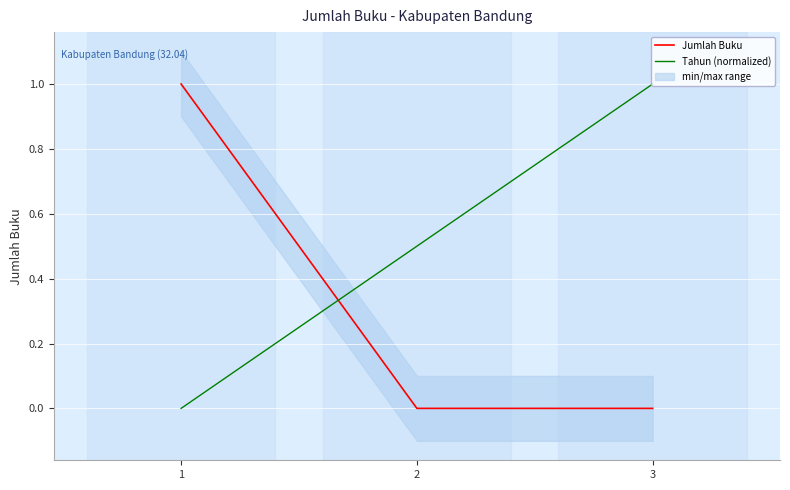

At 2, list the series in order from smallest to largest.

Jumlah Buku, Tahun (normalized)